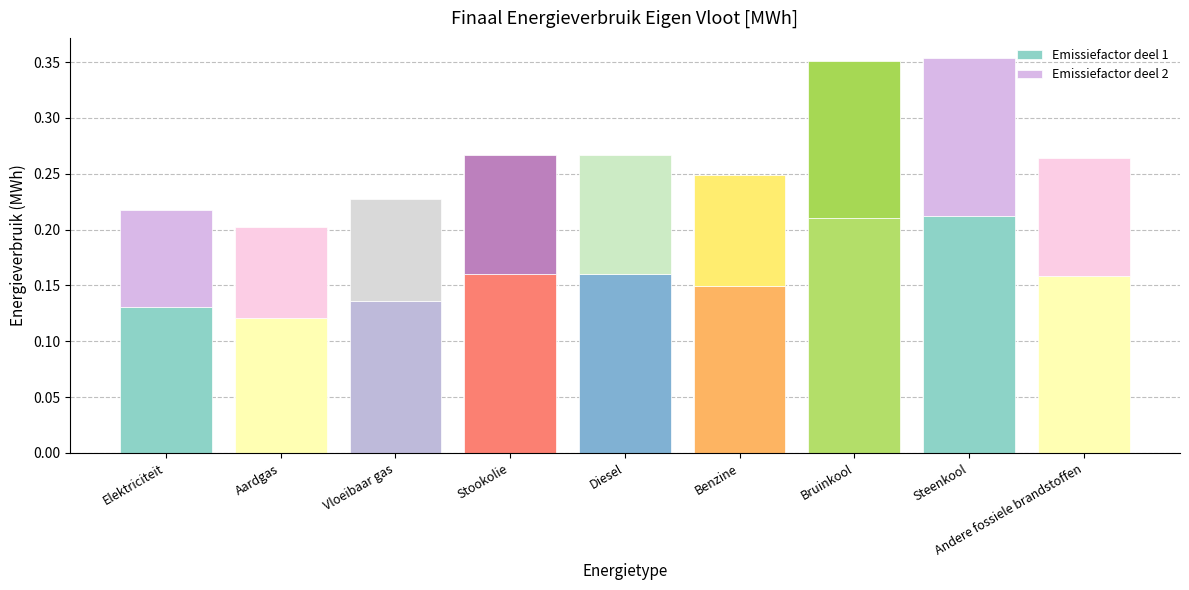

Where is Emissiefactor deel 1 nearest to the value 0?

Aardgas